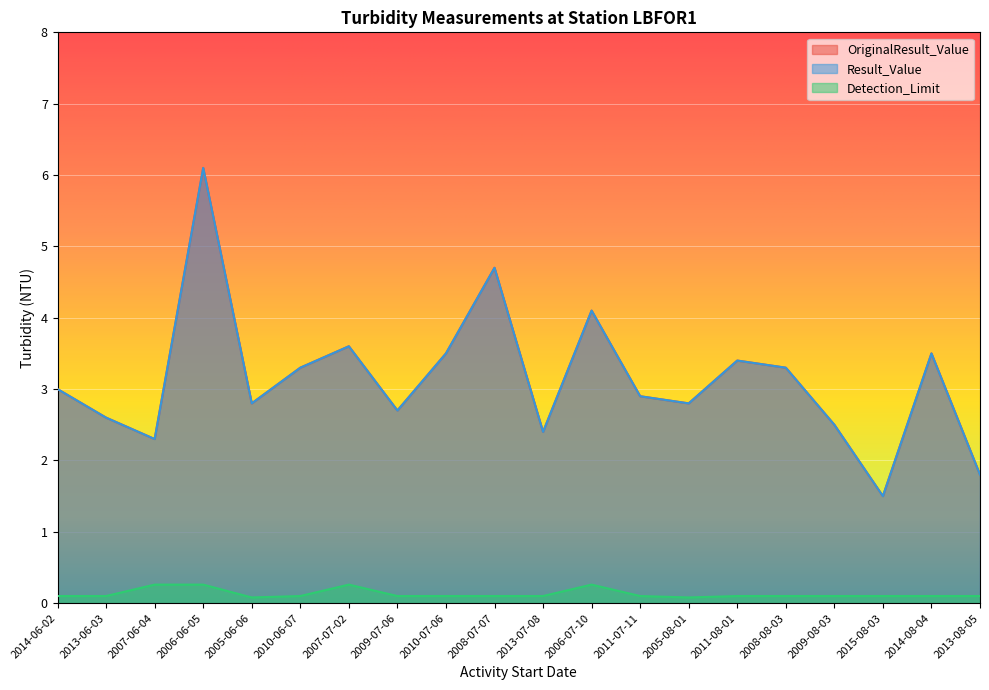

True or false: Result_Value and Detection_Limit cross at least once.

False